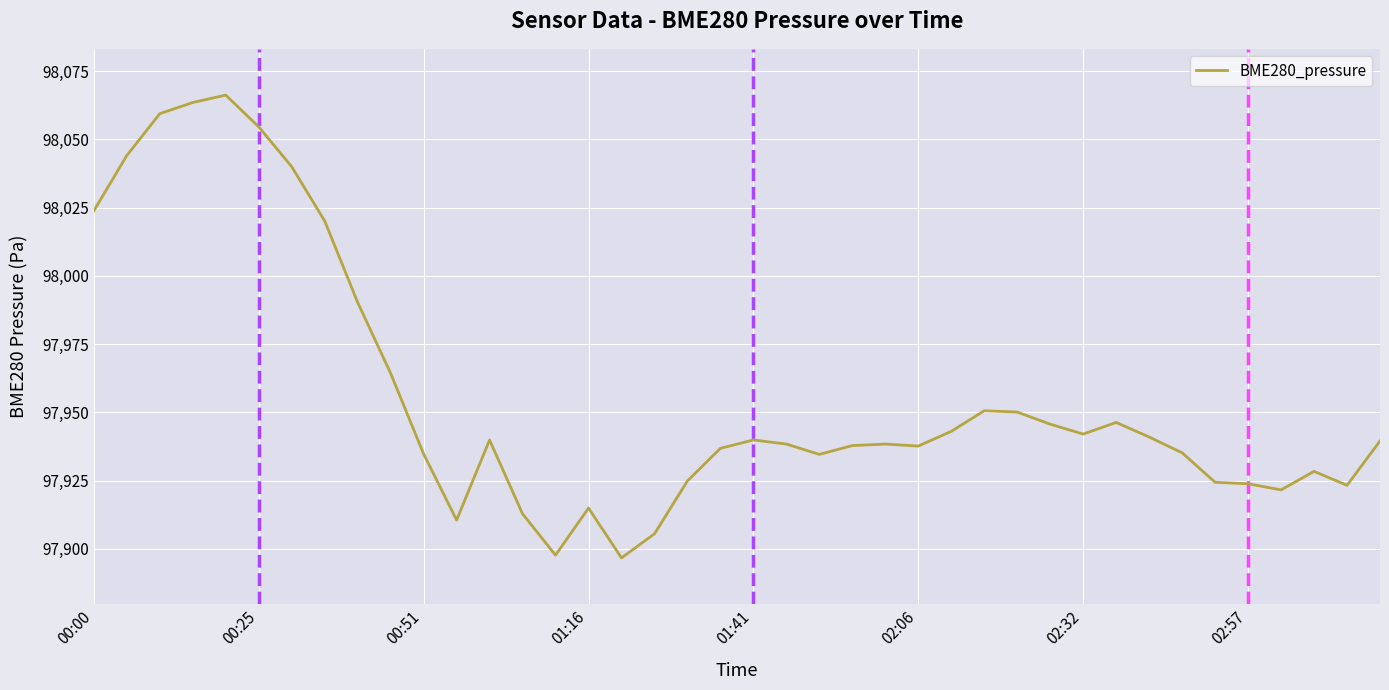

What is the greatest value displayed?

98066.2